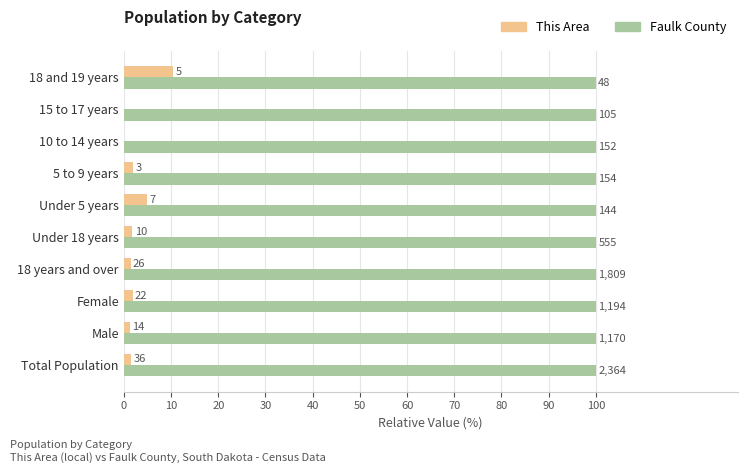

What are all the series names shown in the legend?

This Area, Faulk County